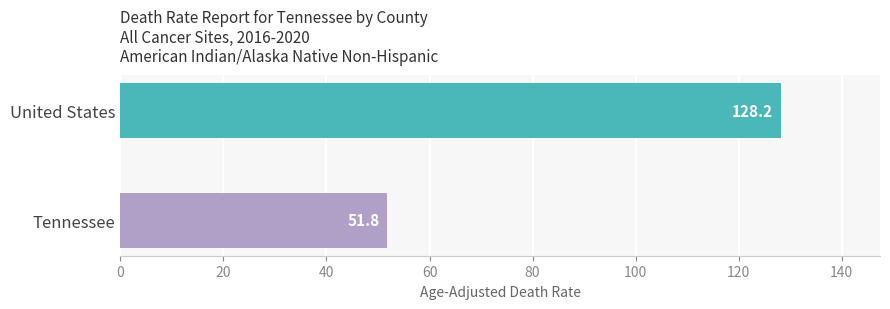

What value does the data have at United States?

128.2